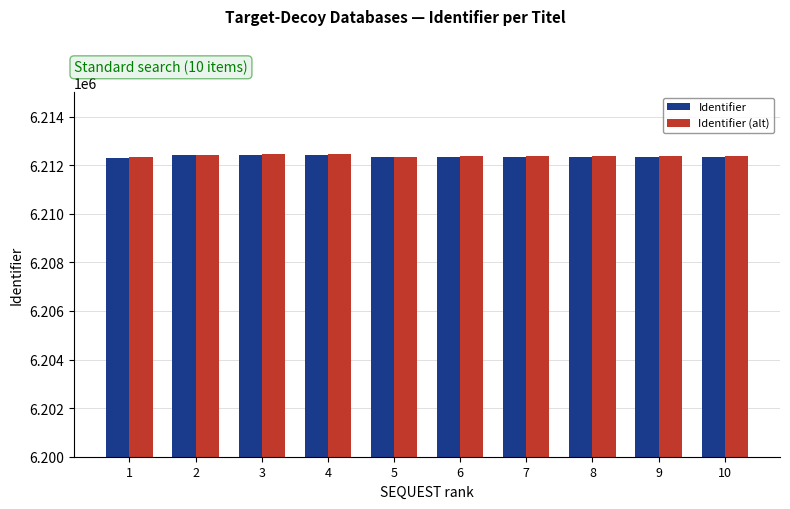

How many values in the Identifier series are below 6212342?

5